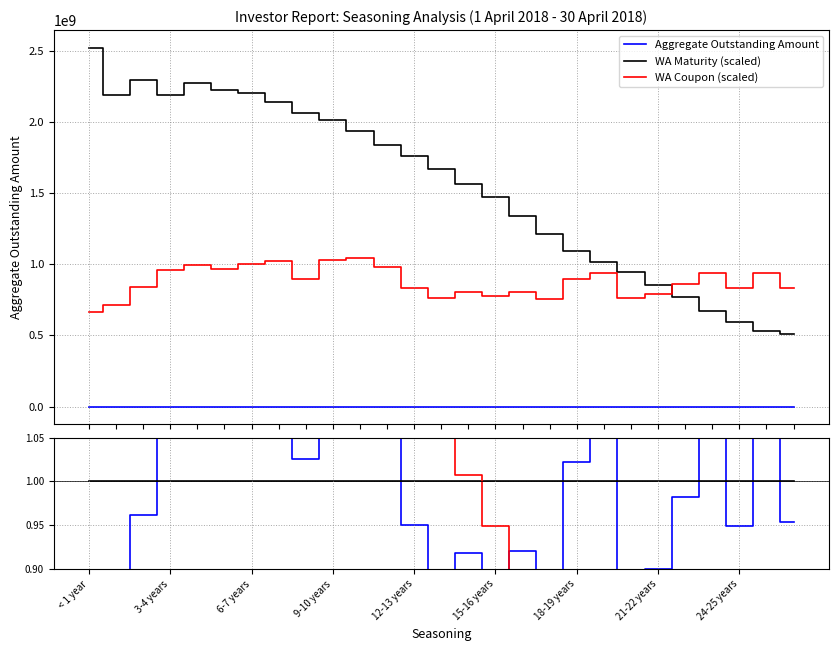

What is the maximum value for WA Coupon ratio?

1.2